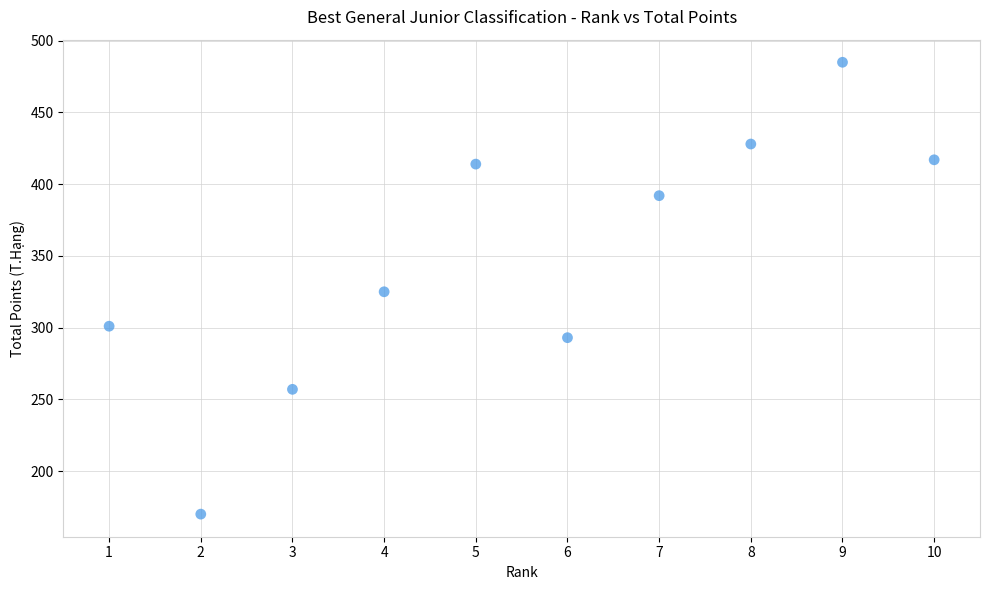

What is the average Y value?

348